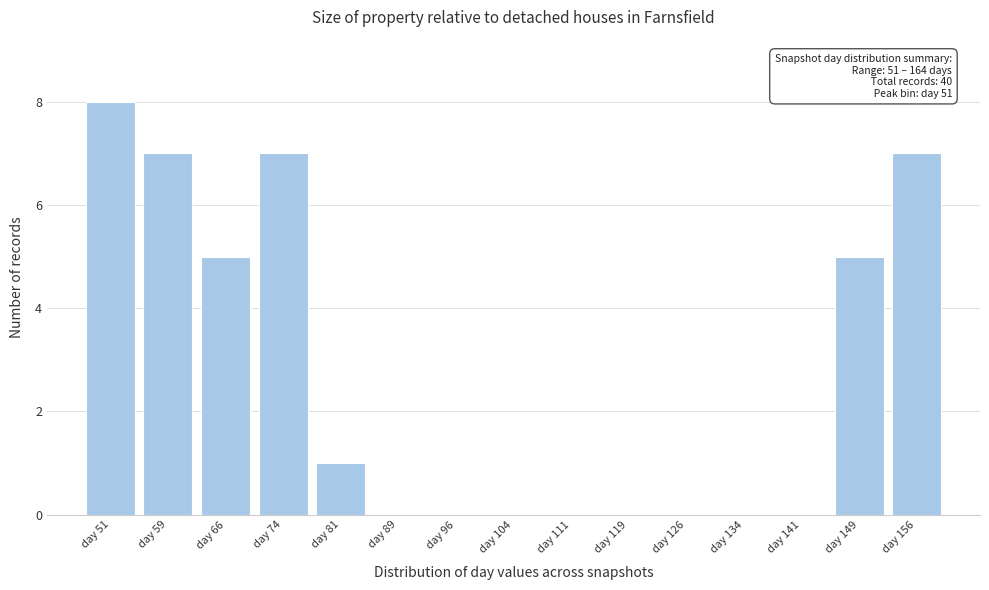

Reading left to right, list all the values displayed in this chart.

day 51=8	day 59=7	day 66=5	day 74=7	day 81=1	day 89=0	day 96=0	day 104=0	day 111=0	day 119=0	day 126=0	day 134=0	day 141=0	day 149=5	day 156=7